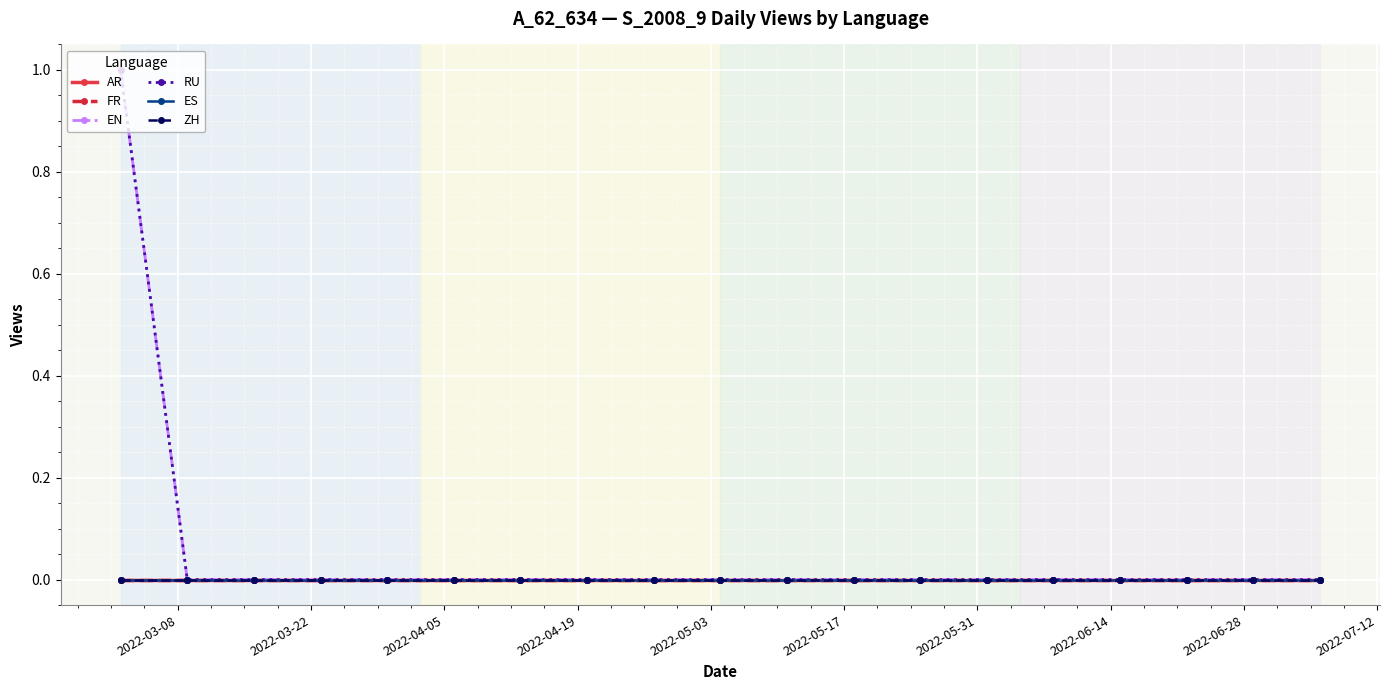

Is this an area chart (filled region under the line)?

No